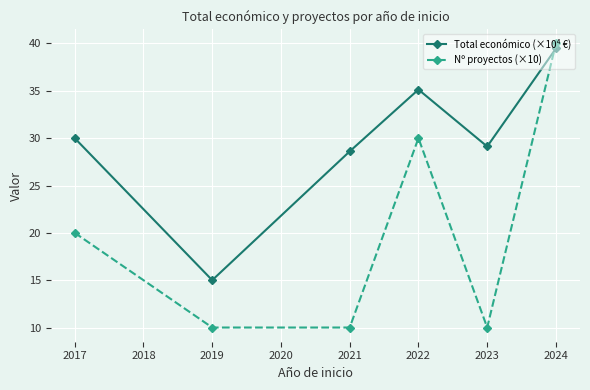

Where is the first local maximum for Total económico (×10⁴ €)?

2022